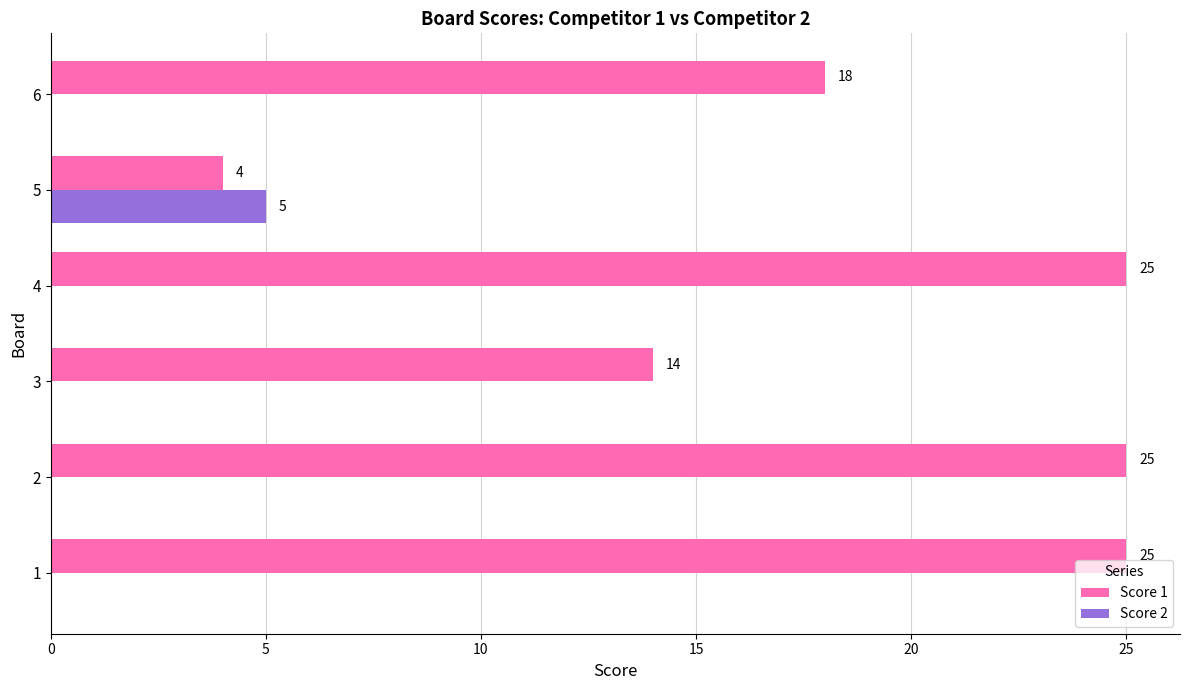

The Score 2 series shows 0 at 3. True or false?

True